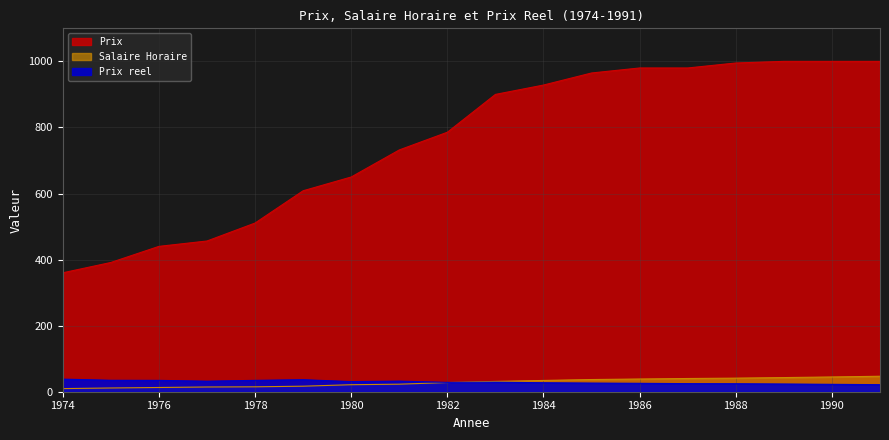

How many intersections are there between Prix reel and Salaire Horaire?

1